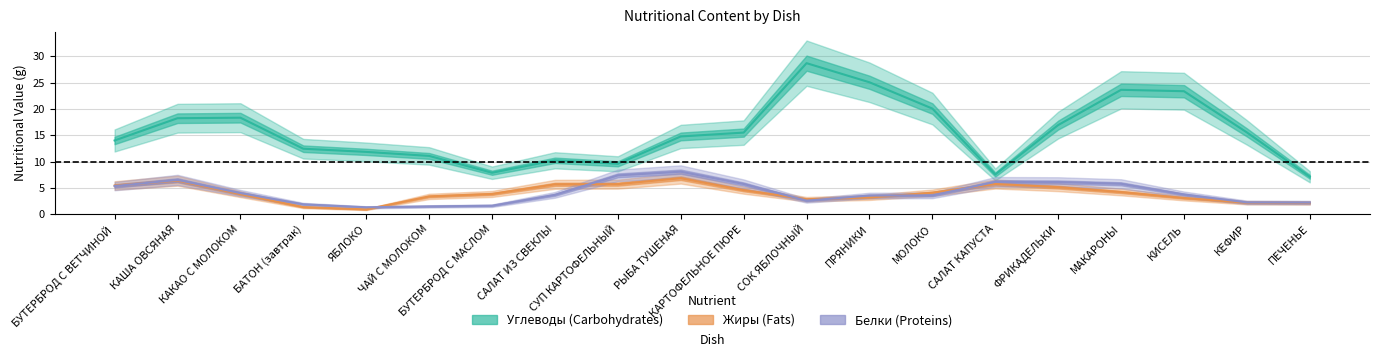

What is the label of the 15th point from the right?

ЧАЙ С МОЛОКОМ